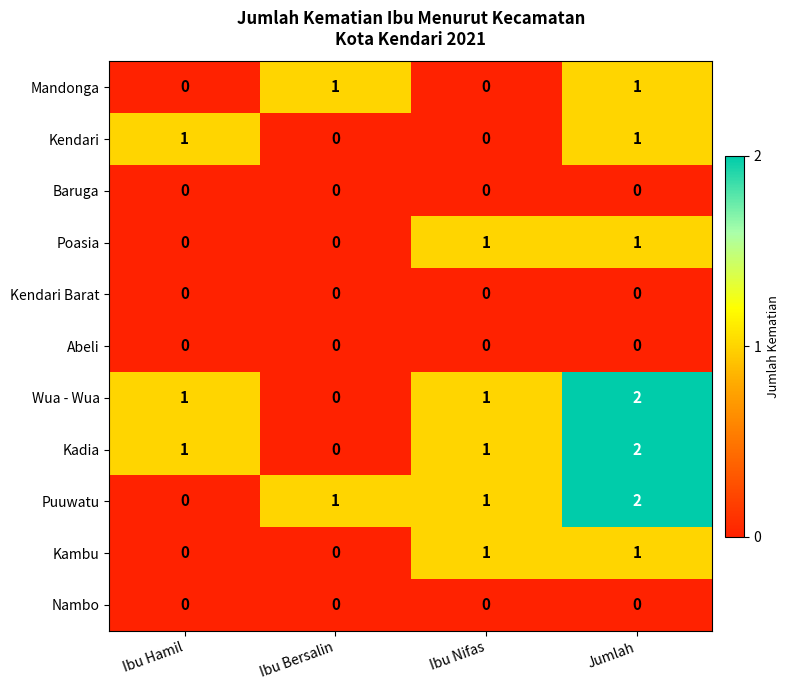

Count the Kendari values in the range 0 to 1.

4